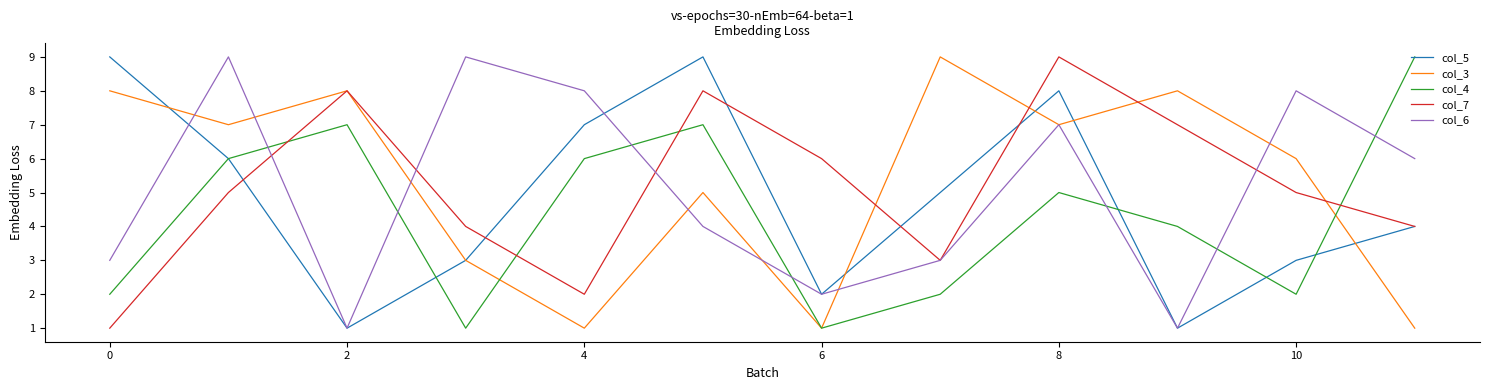

True or false: col_6 and col_7 intersect in this chart.

True